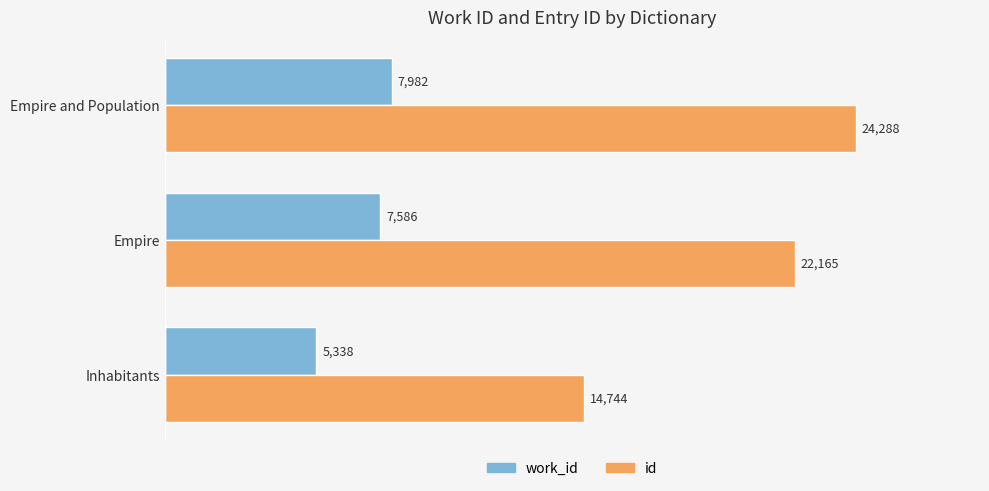

Which label corresponds to the largest value in the chart?

Empire and Population